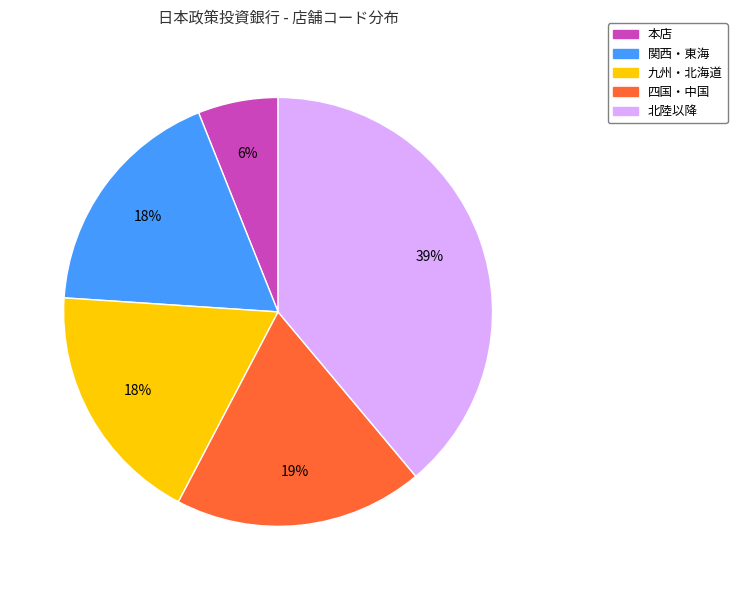

Is there any slice that represents more than half of the pie?

No